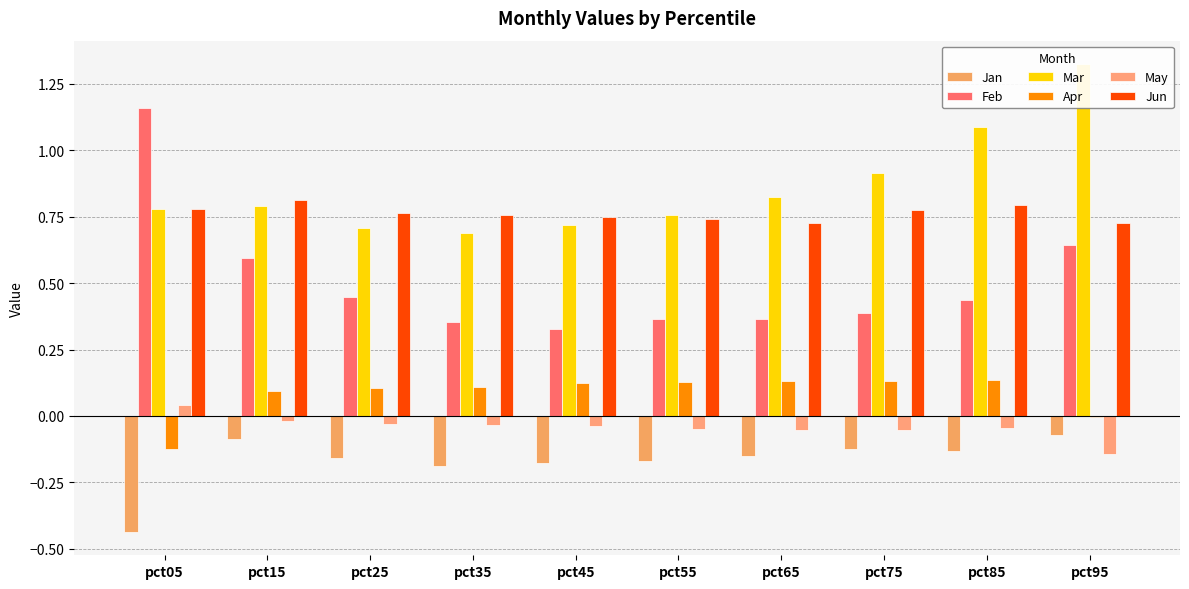

At how many categories does at least one series exceed 1?

3